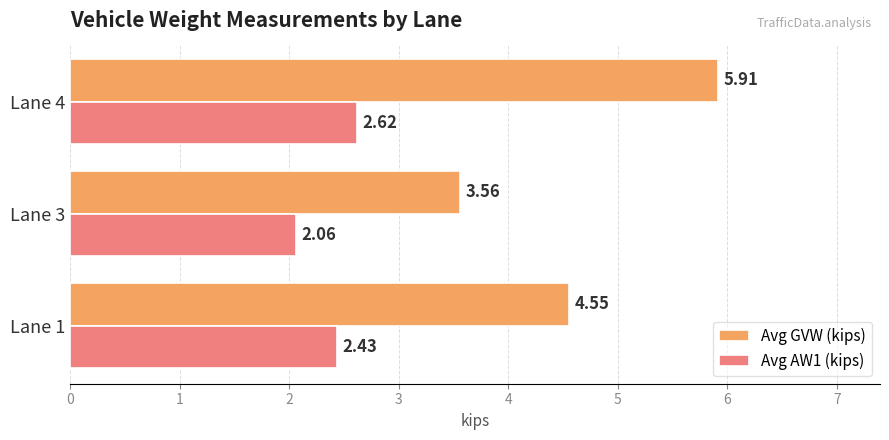

Between Lane 1 and Lane 4, which series saw the biggest shift?

Avg GVW (kips)